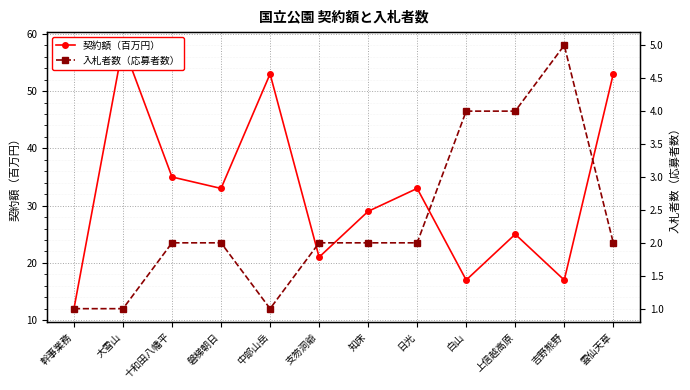

Reading left to right, extract all data points from this chart.

契約額（百万円）: 幹事業務=12	大雪山=58	十和田八幡平=35	磐梯朝日=33	中部山岳=53	支笏洞爺=21	知床=29	日光=33	白山=17	上信越高原=25	吉野熊野=17	雲仙天草=53
入札者数（応募者数）: 幹事業務=1	大雪山=1	十和田八幡平=2	磐梯朝日=2	中部山岳=1	支笏洞爺=2	知床=2	日光=2	白山=4	上信越高原=4	吉野熊野=5	雲仙天草=2